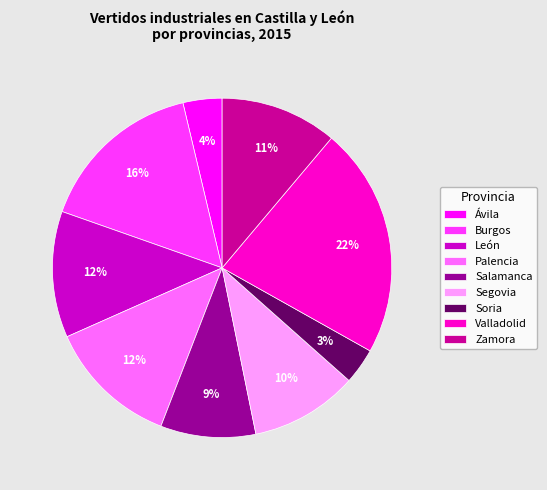

Is the sum of León and Zamora greater than half?

No